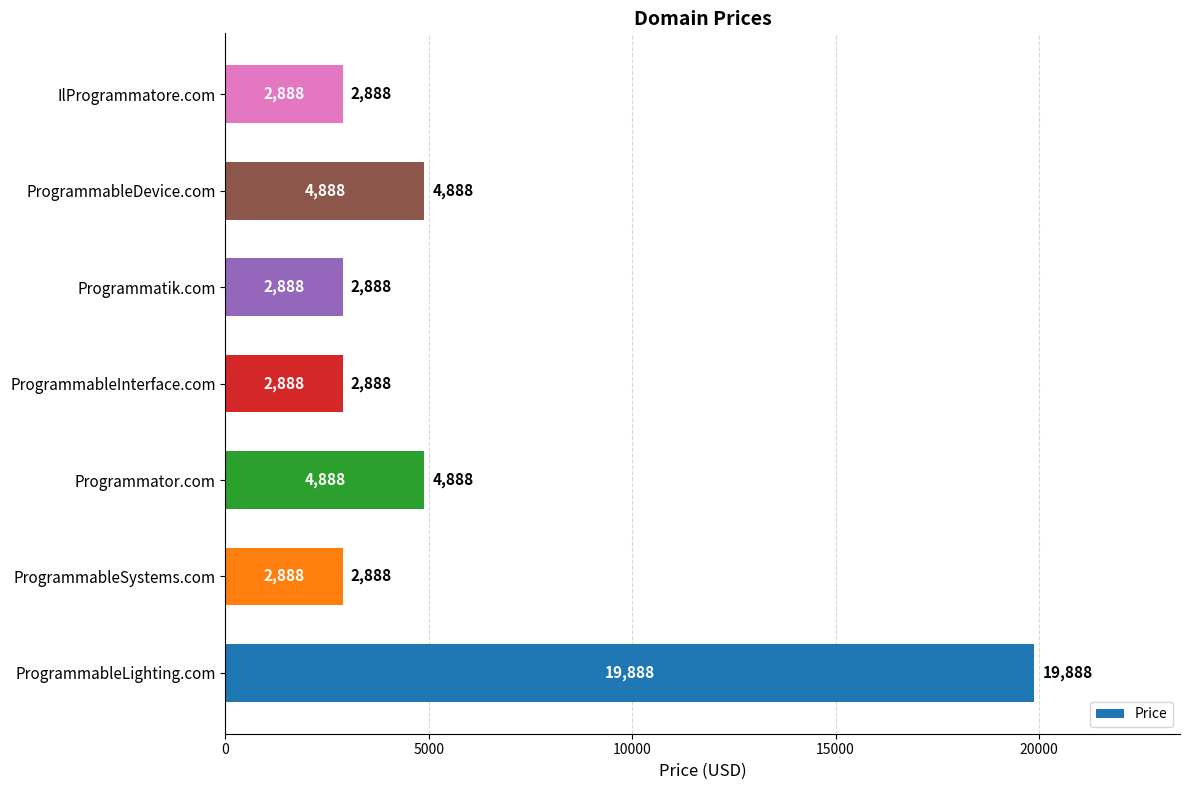

Reading bottom to top, transcribe all the data shown in this chart.

ProgrammableLighting.com=19888	ProgrammableSystems.com=2888	Programmator.com=4888	ProgrammableInterface.com=2888	Programmatik.com=2888	ProgrammableDevice.com=4888	IlProgrammatore.com=2888